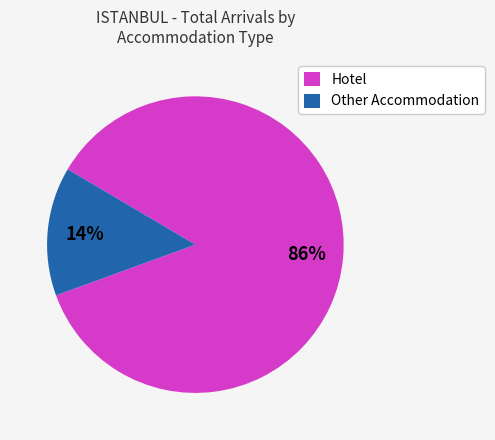

To the nearest percent, what is the average slice percentage?

50%